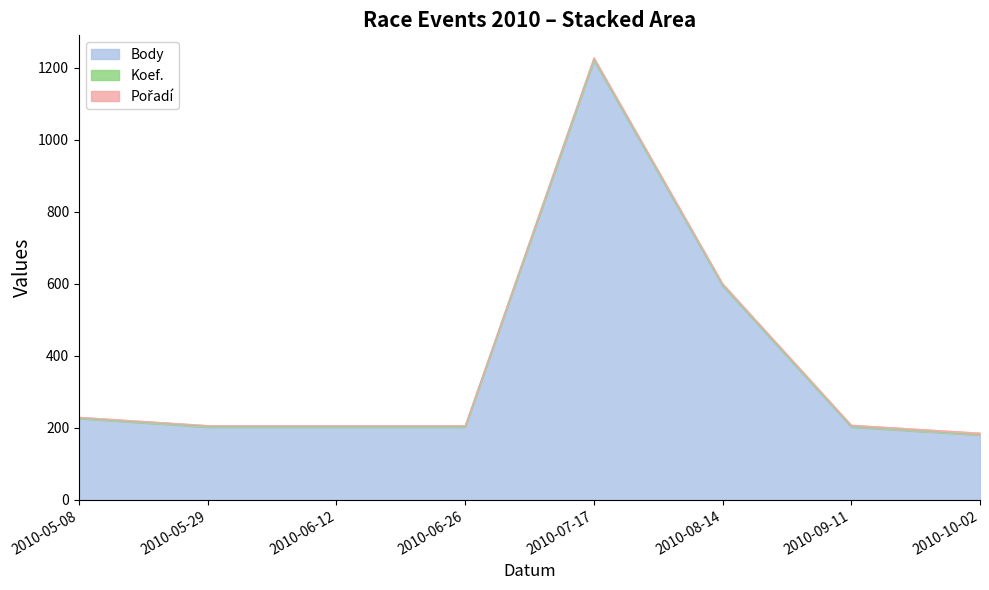

What is the sum of the Pořadí values at 2010-09-11 and 2010-06-26?

7